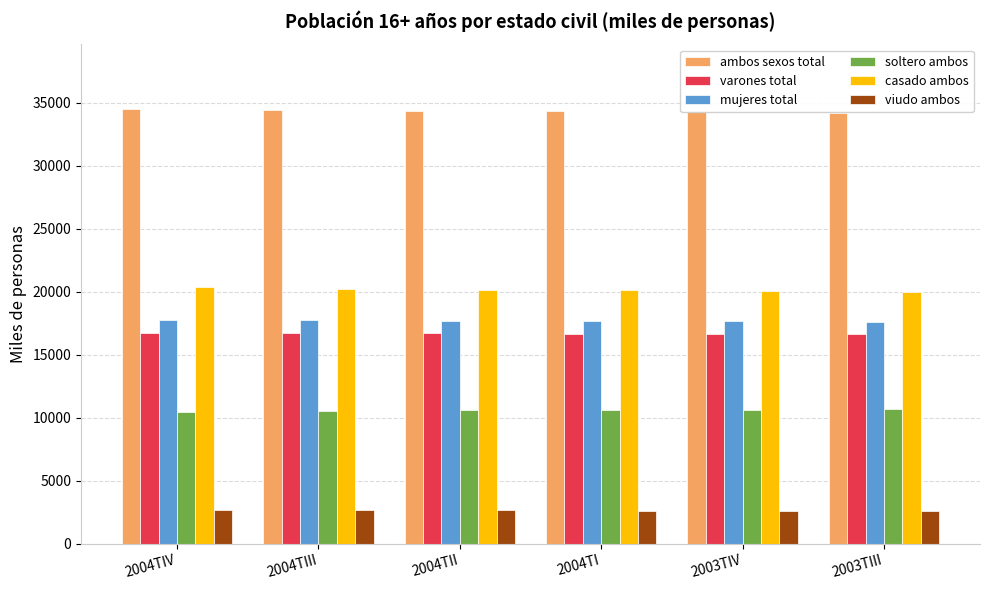

What is the smallest value displayed?

2591.2